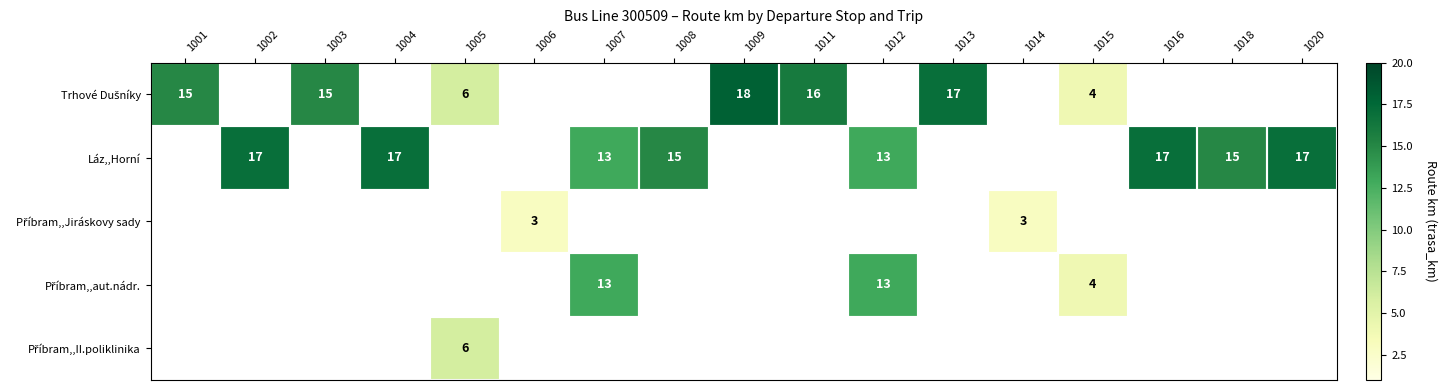

Where does the Trhové Dušníky series first go above 16?

1009